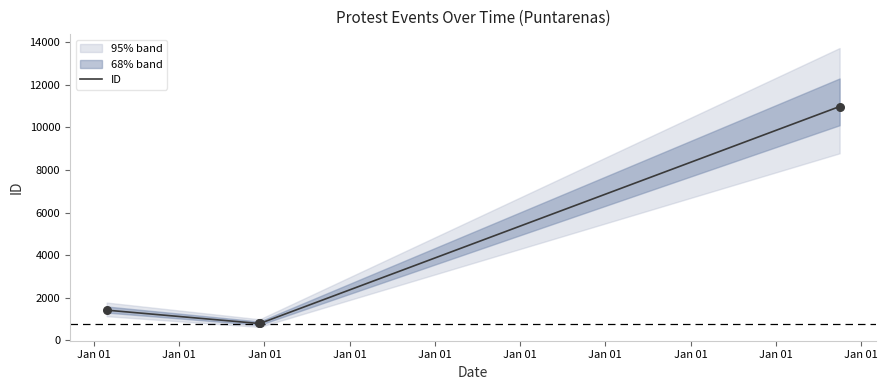

Between 2014-02-24 and 2022-10-01, which is larger?

2022-10-01